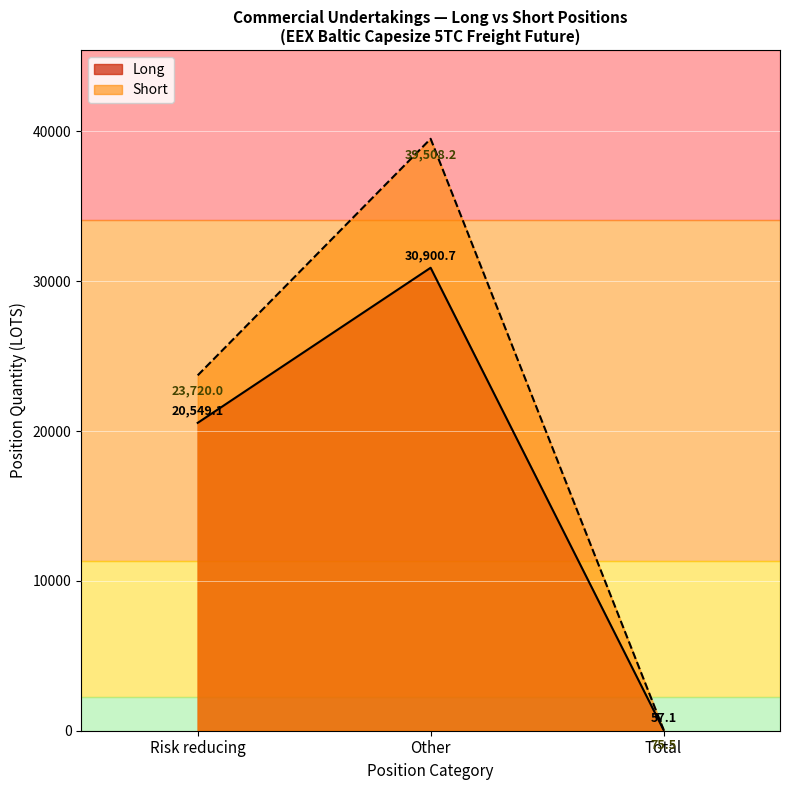

What value does the Long series have at Other?

30900.7